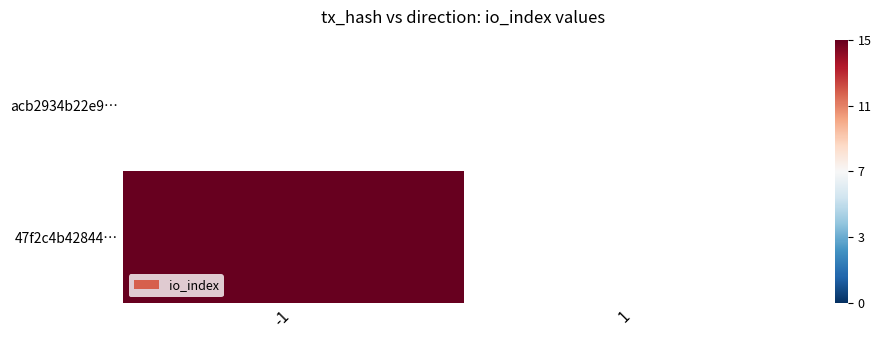

How many data points does each series have?

2